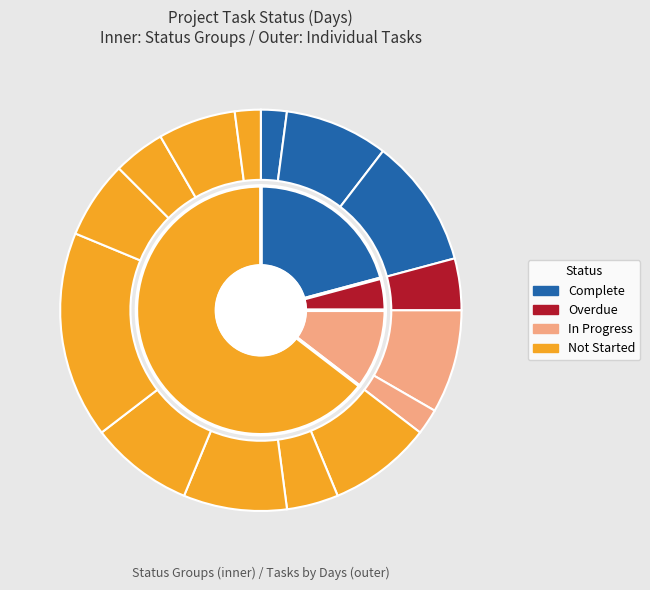

How many segments does this pie chart have?

15